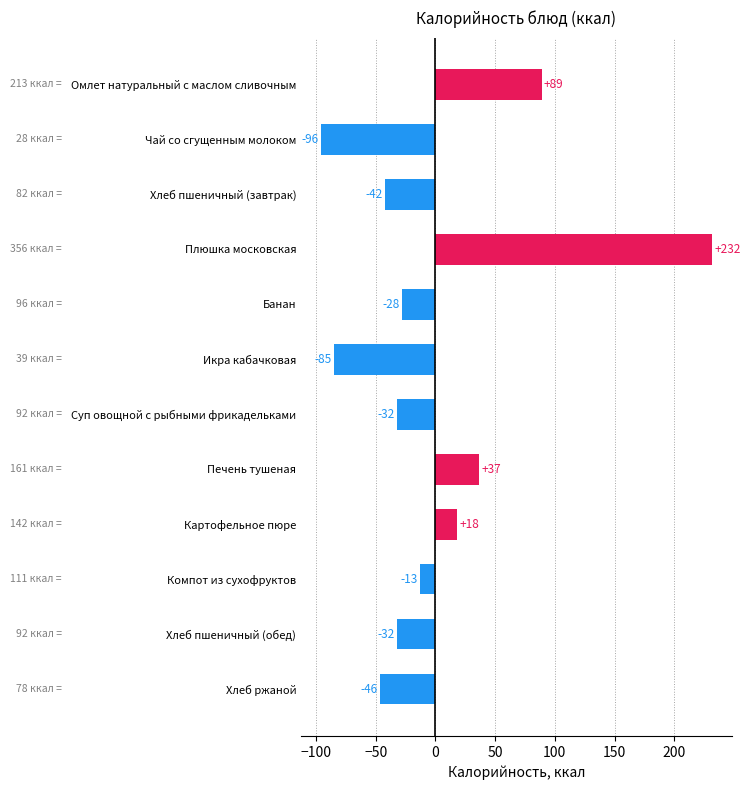

What is the label of the 9th bar from the top?

Картофельное пюре